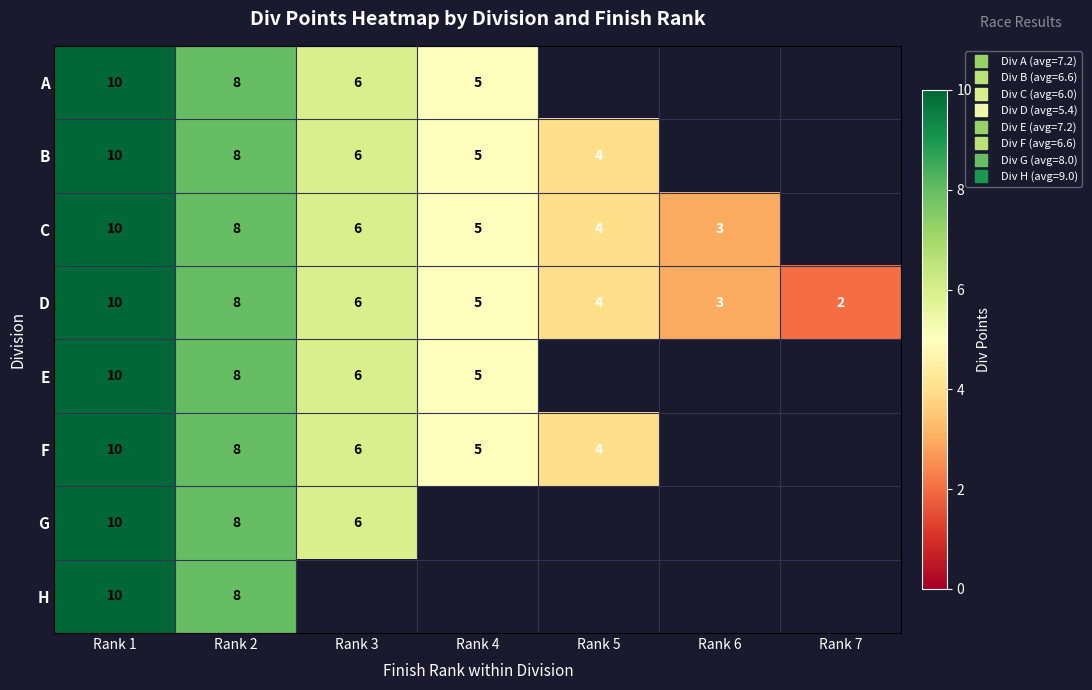

Is the value of F at Rank 6 greater than the value of E at Rank 1?

No